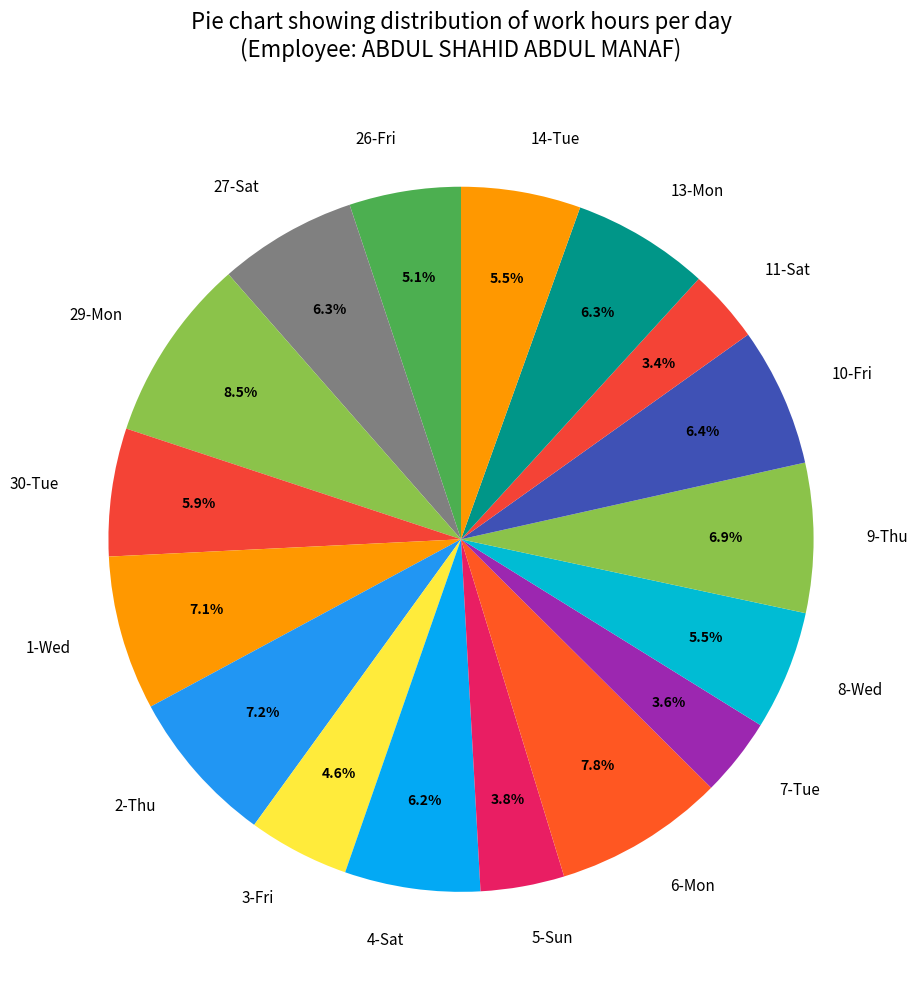

Which has a higher value, 4-Sat or 11-Sat?

4-Sat